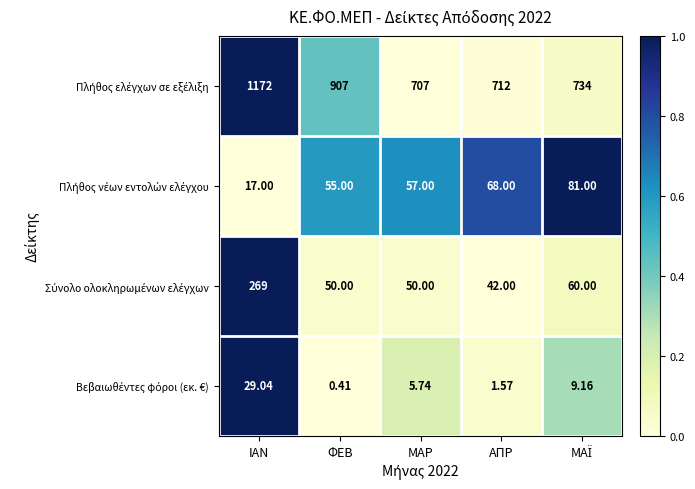

At which category does the chart reach its minimum across all series?

ΦΕΒ